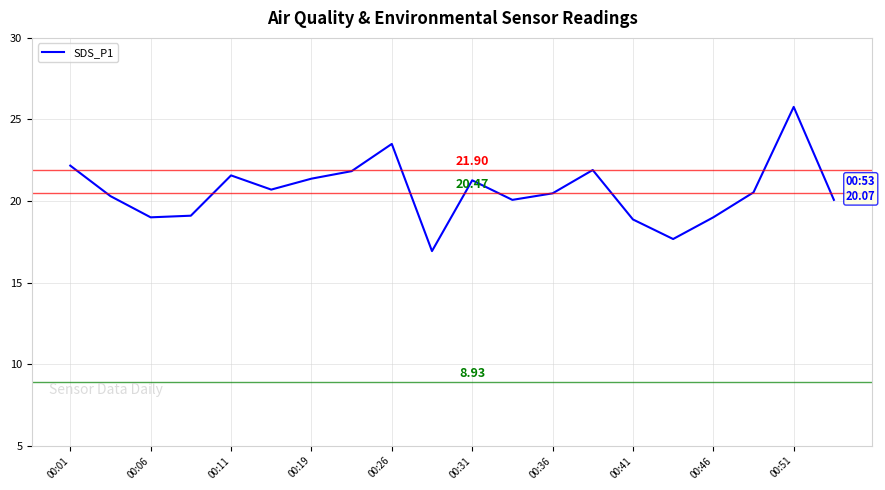

What is the average value?

20.6